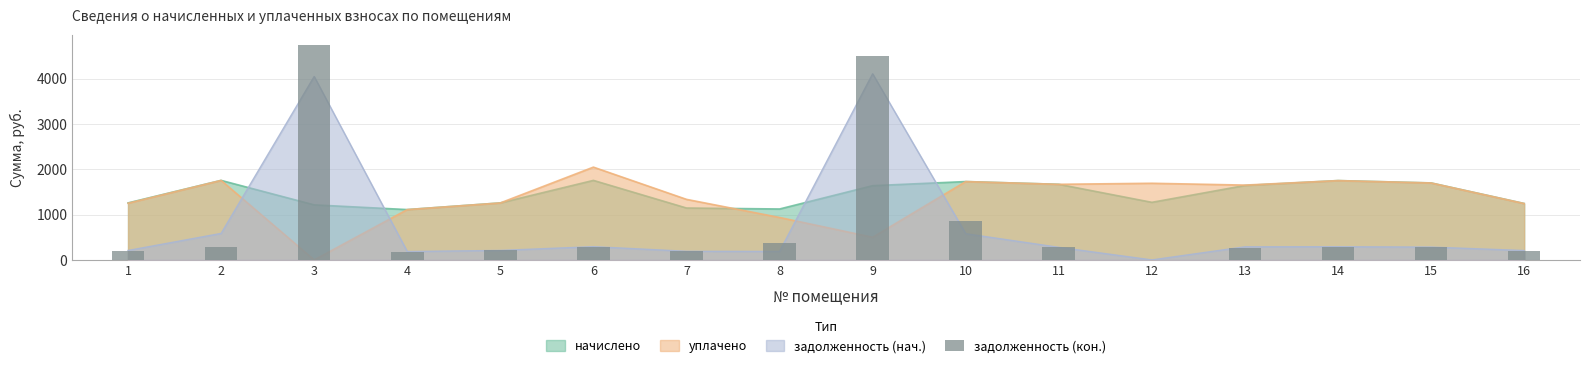

Reading right to left, transcribe all the data shown in this chart.

207.4	283.0	291.6	260.2	0.0	277.9	864.4	4493.4	374.4	190.8	292.3	209.5	185.0	4733.6	292.3	186.7